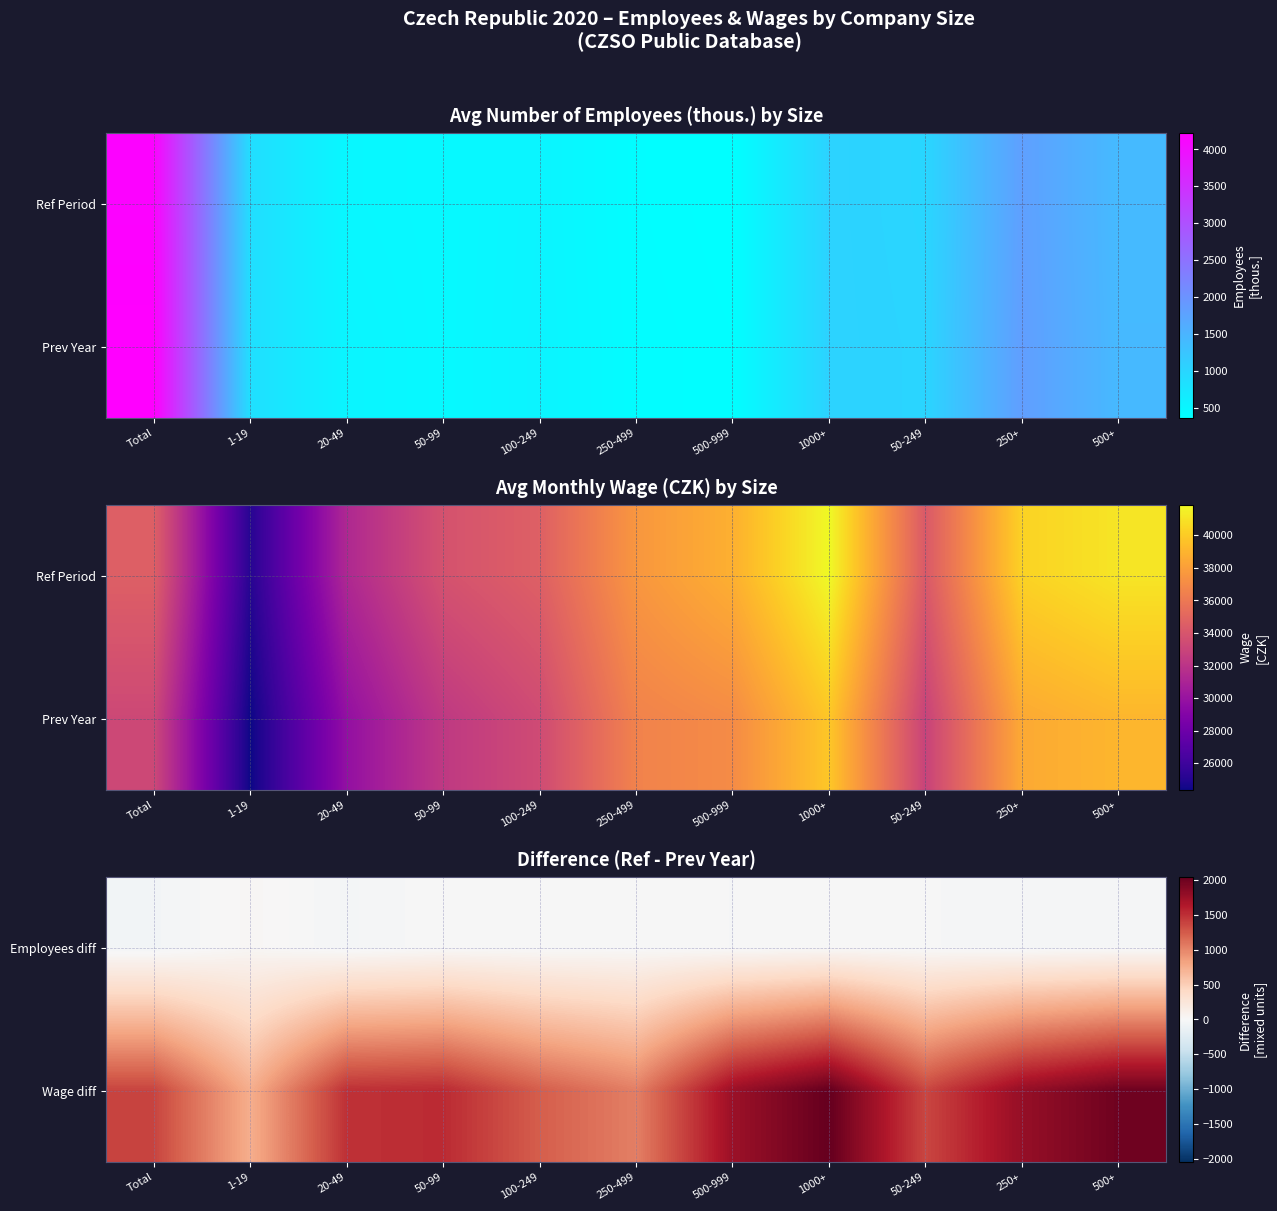

Reading right to left, what are all the values shown in this chart?

Employees diff: 500+=-17.6	250+=-27.3	50-249=-13.9	1000+=-1.4	500-999=-16.2	250-499=-9.7	100-249=-10.8	50-99=-3.0	20-49=-36.2	1-19=23.9	Total=-53.4
Wage diff: 500+=1994.3	250+=1787.2	50-249=1366.0	1000+=2048.1	500-999=1755.5	250-499=1037.8	100-249=1233.4	50-99=1527.8	20-49=1491.1	1-19=746.2	Total=1378.7